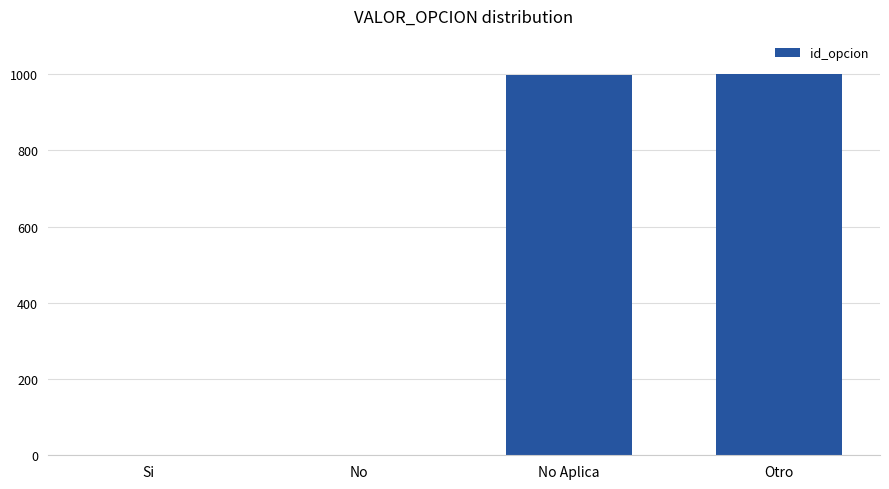

What is the greatest value displayed?

999